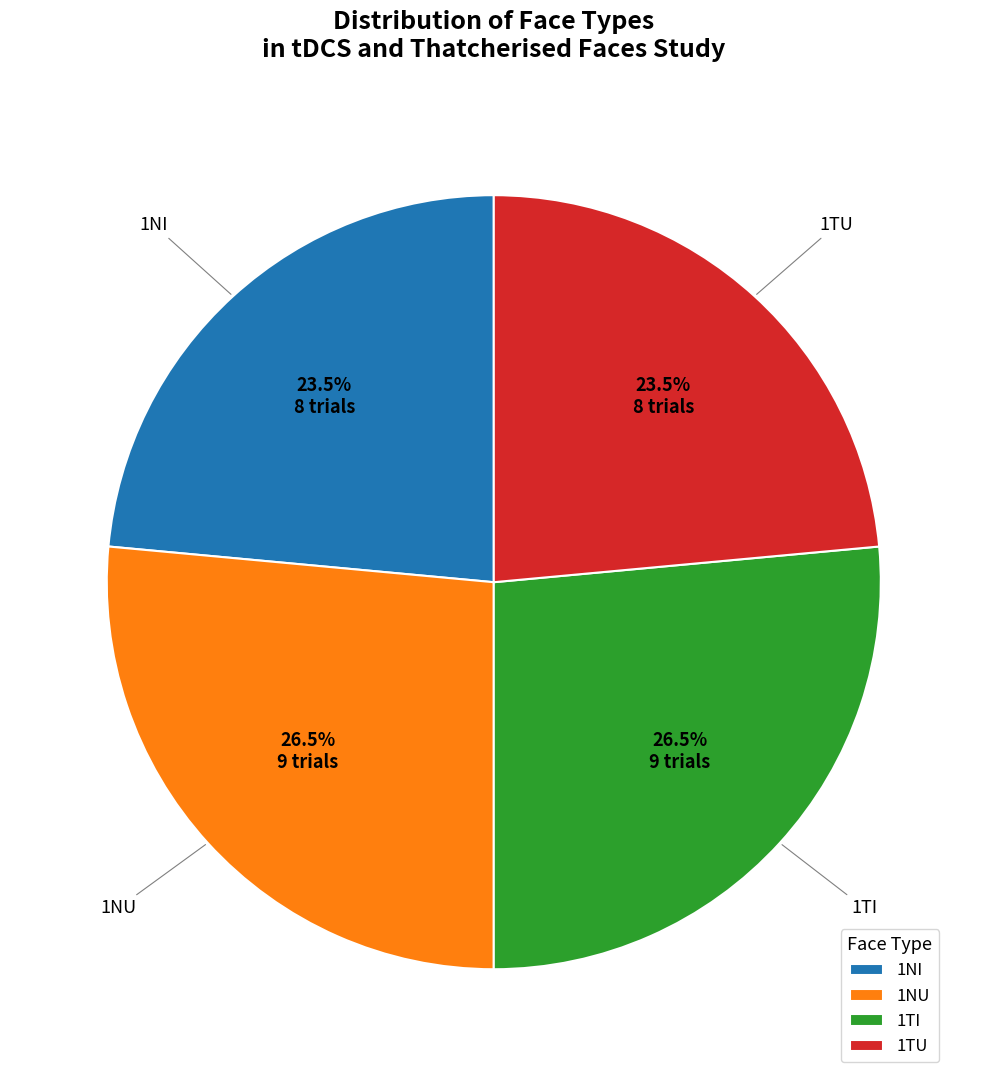

To the nearest percent, what is the average slice percentage?

25%